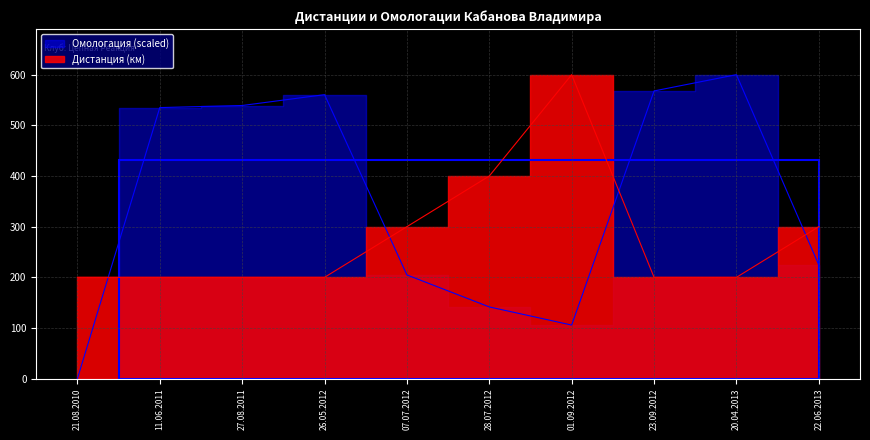

Read the Омологация value at 01.09.2012.

105.8